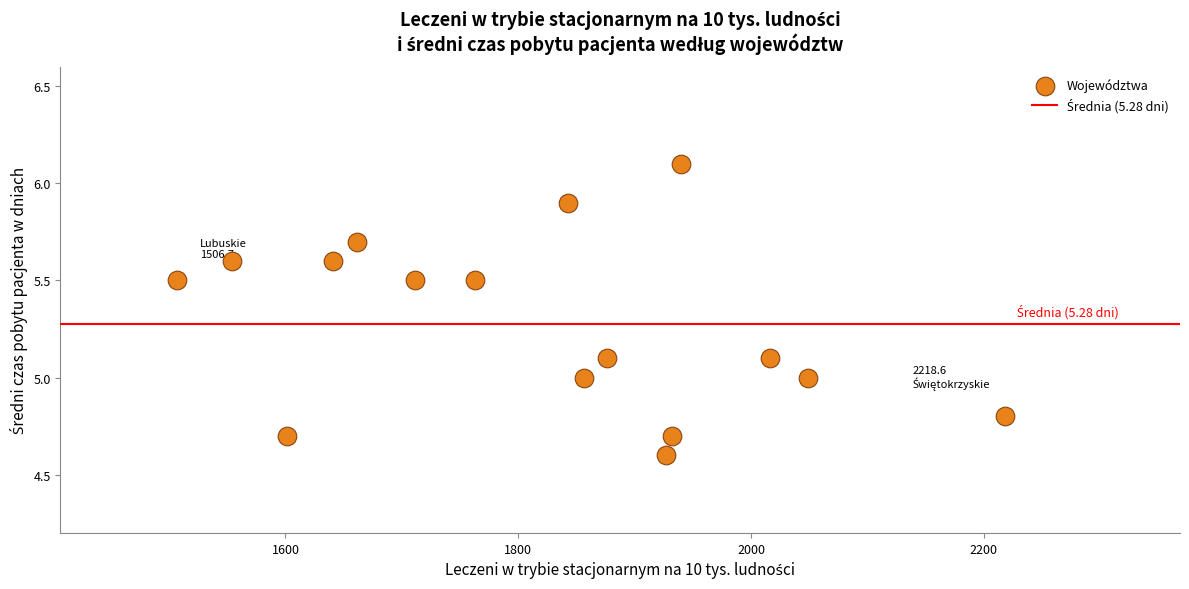

What is the range of X values (max minus min)?

711.9